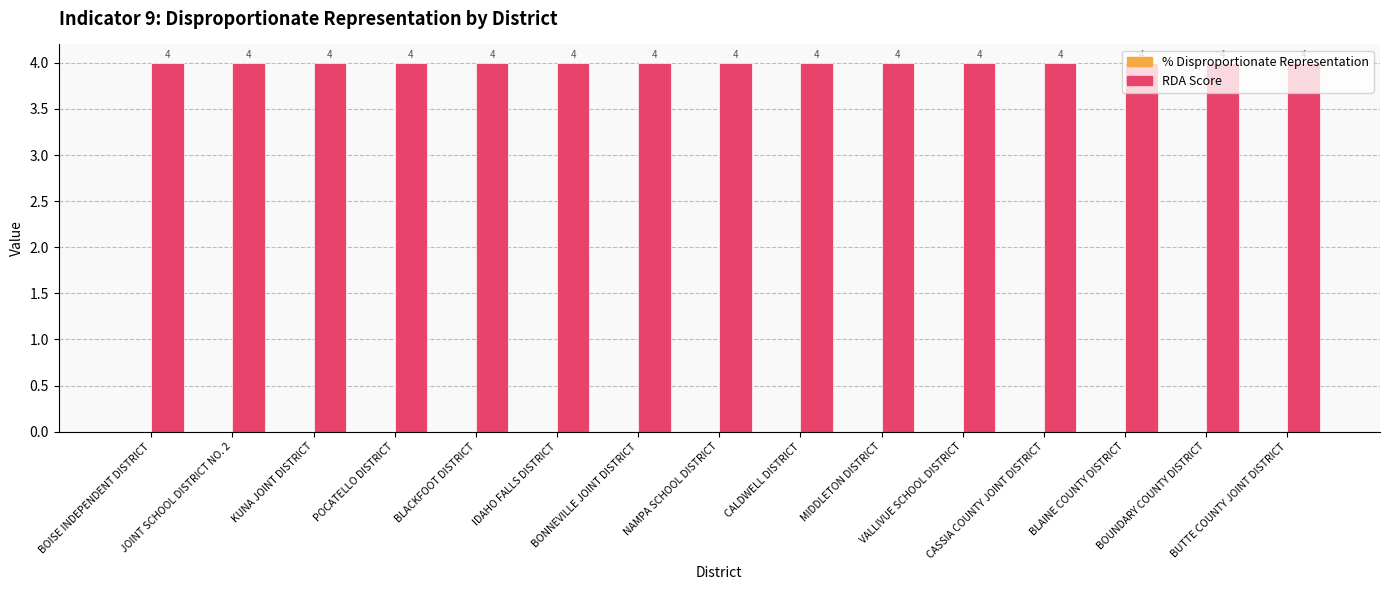

Which series has the largest range (max minus min)?

% (Disproportionate Representation)